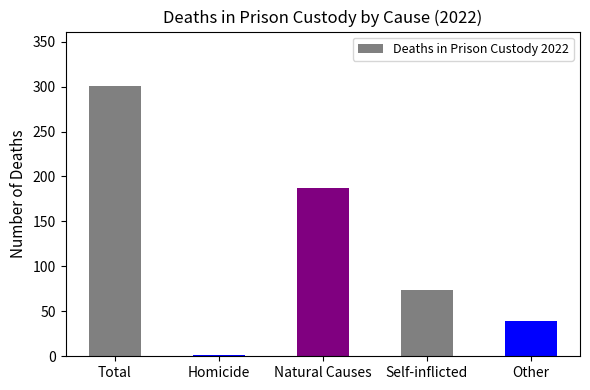

Which label corresponds to the largest value in the chart?

Total